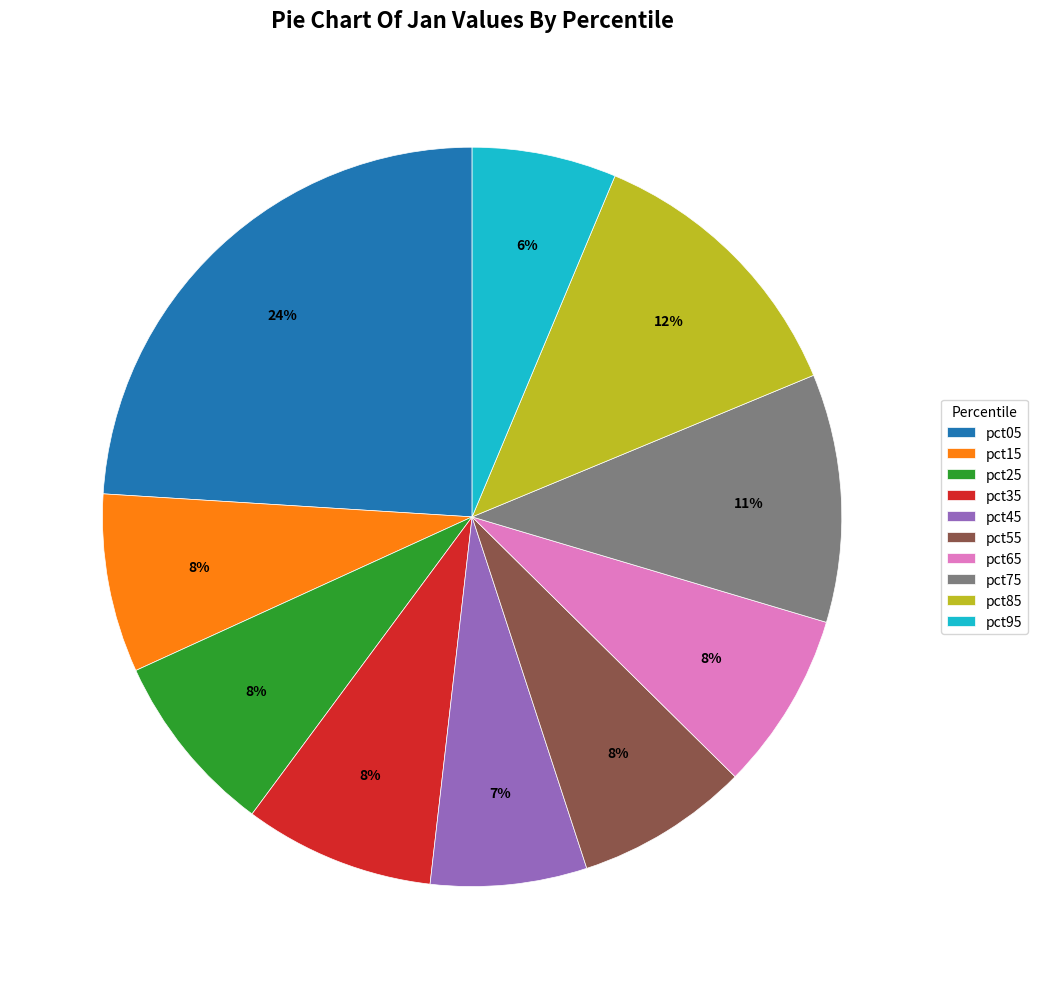

Does pct35 represent more than half of the total?

No